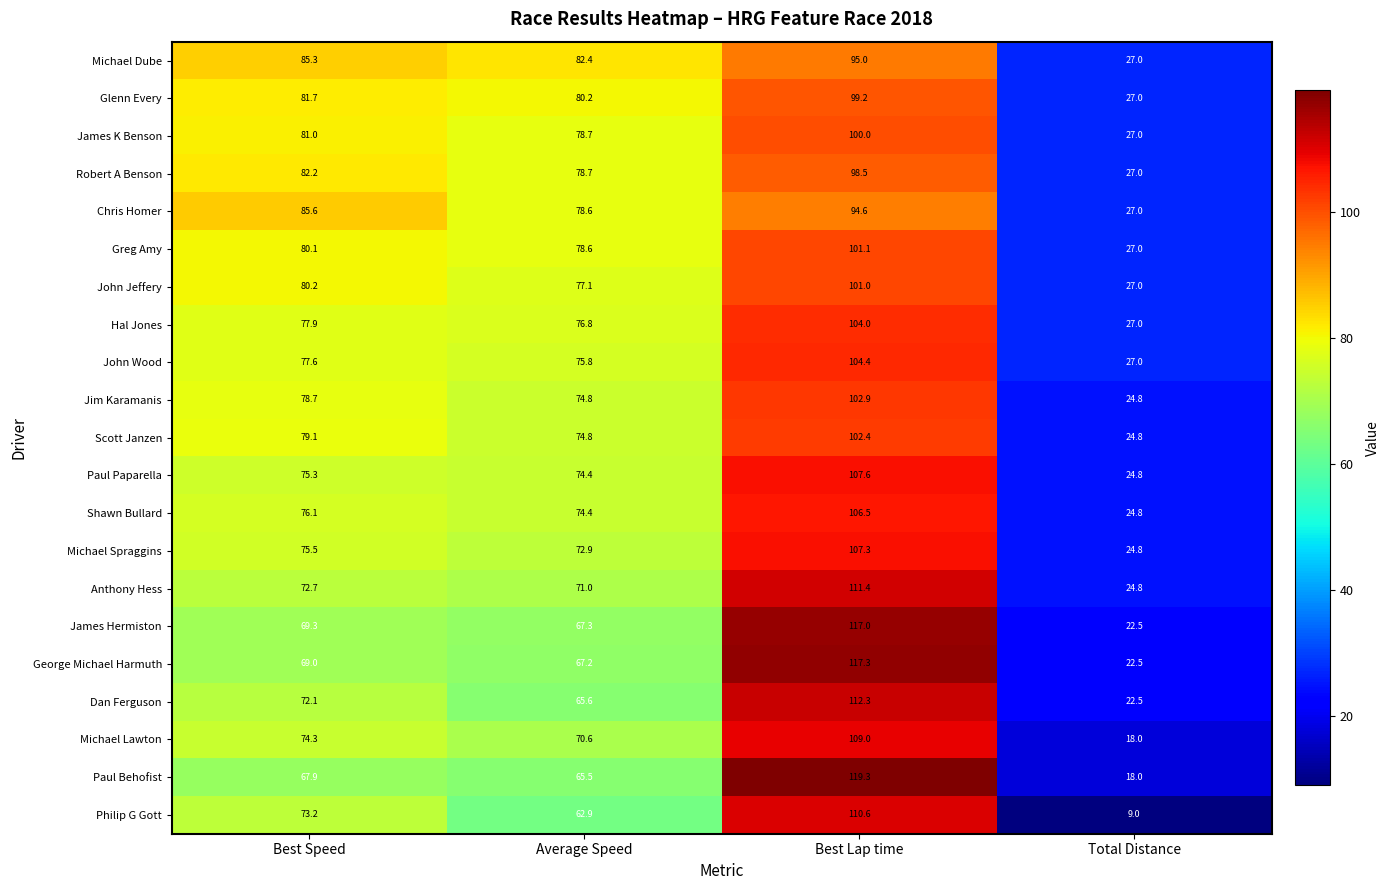

Where does the John Wood series first go above 77?

Best Speed